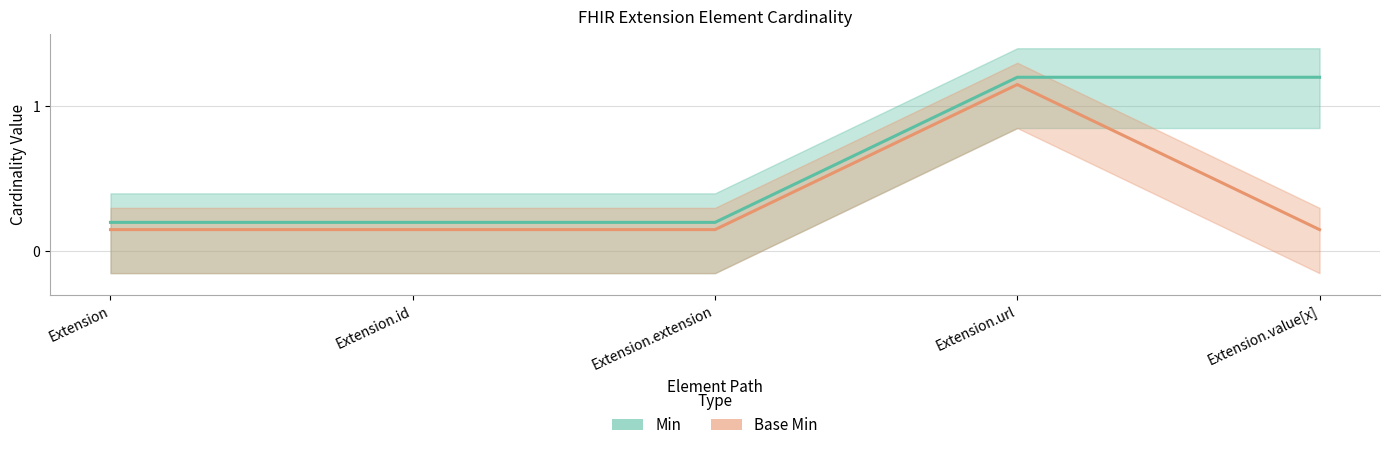

What is the highest value of the Min series?

1.2